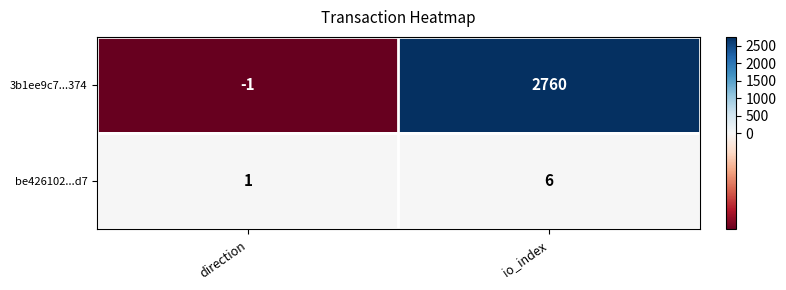

How many values in 3b1ee9c7...374 are below zero?

1